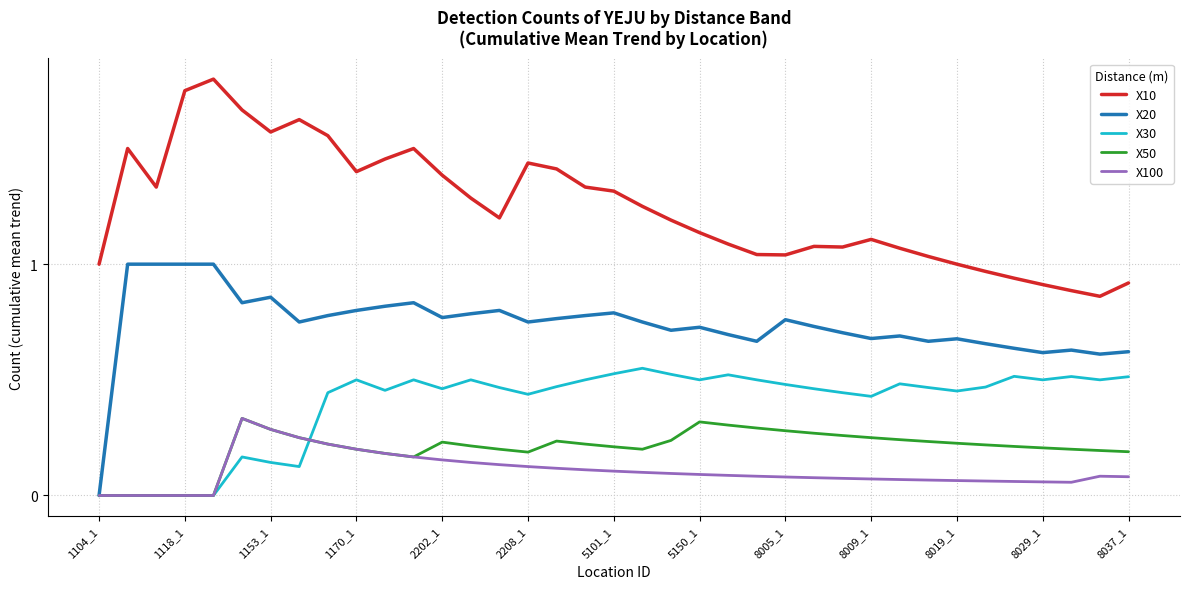

Which series has the largest total across all categories?

X10